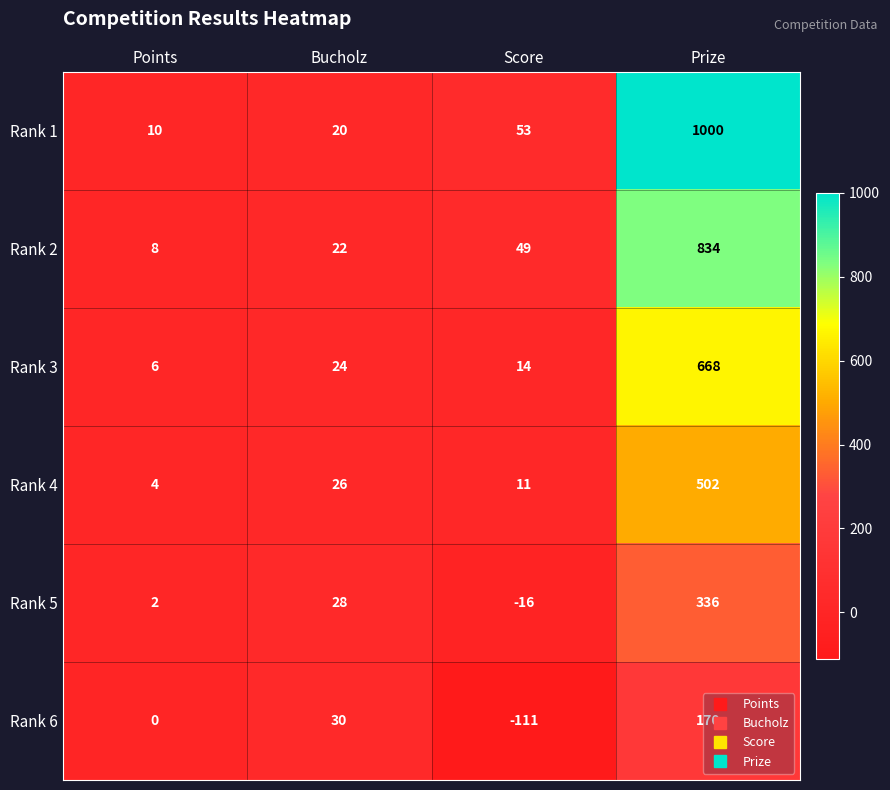

Which series has the largest total across all categories?

Rank 1